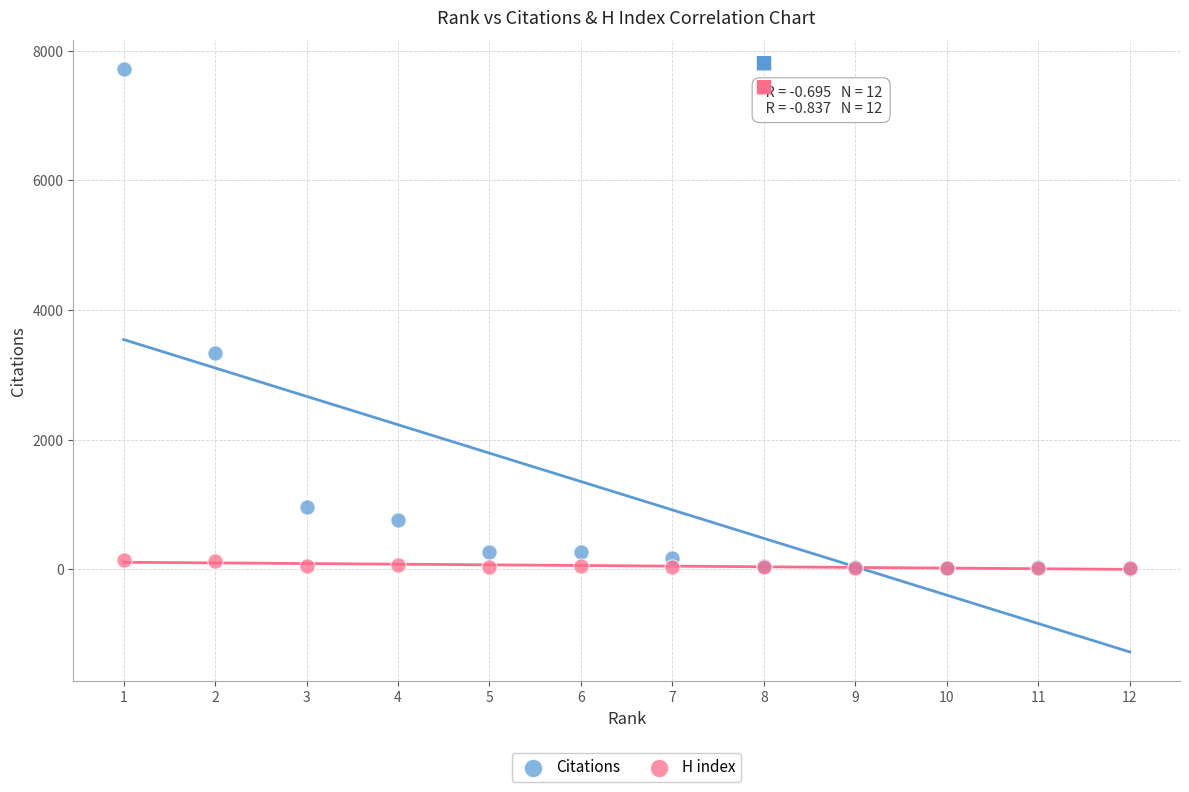

Which series has the widest spread of Y values?

Citations